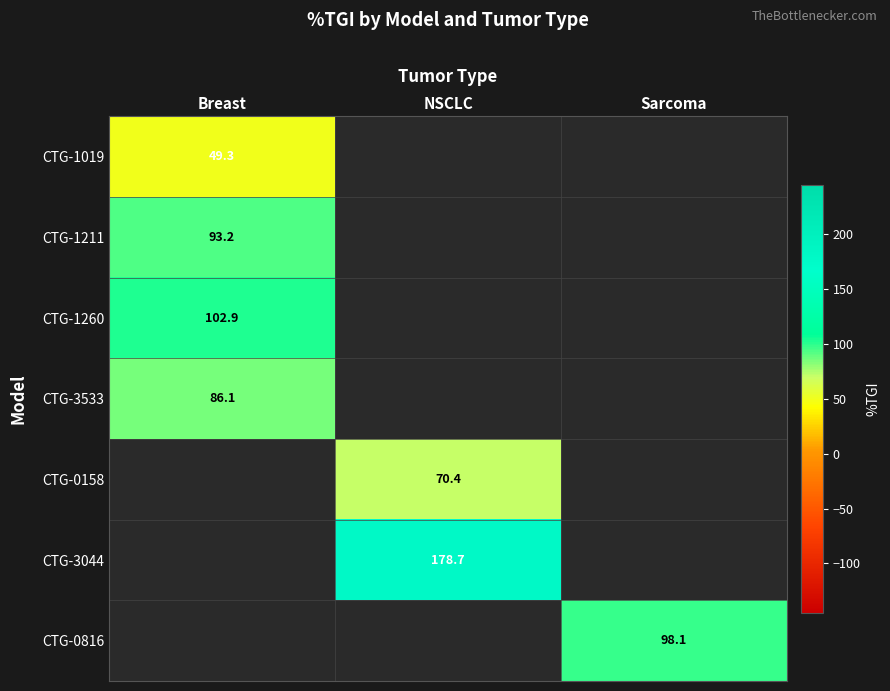

True or false: CTG-1260 has a value of 102.9 at Breast.

True